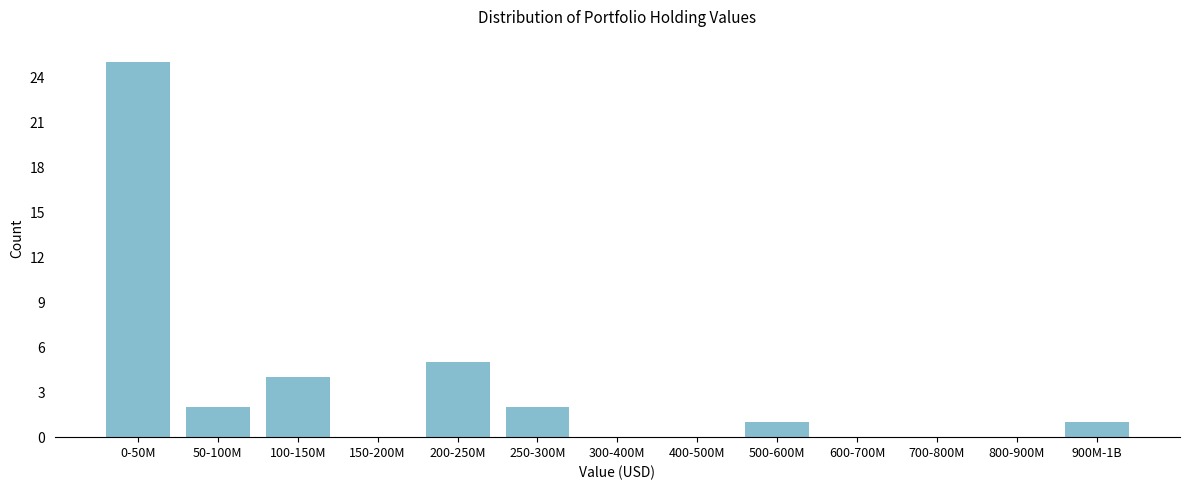

Reading right to left, list all the values displayed in this chart.

900M-1B=1	800-900M=0	700-800M=0	600-700M=0	500-600M=1	400-500M=0	300-400M=0	250-300M=2	200-250M=5	150-200M=0	100-150M=4	50-100M=2	0-50M=25